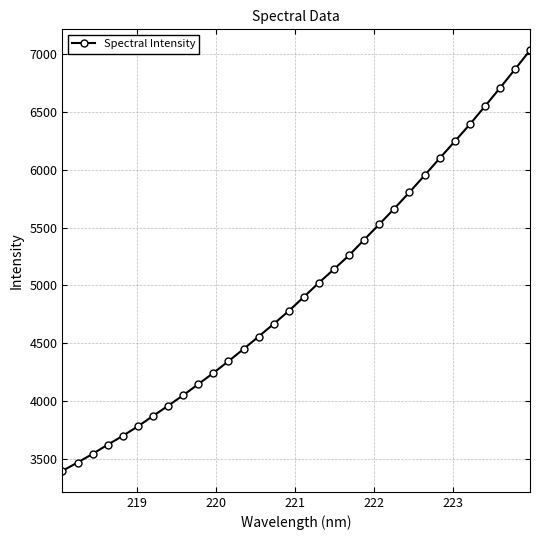

Count the number of categories in the chart.

32